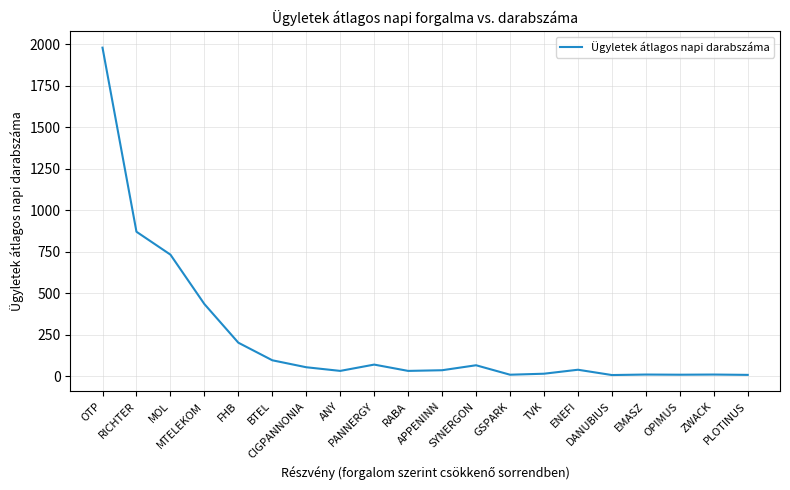

What is the greatest value displayed?

1980